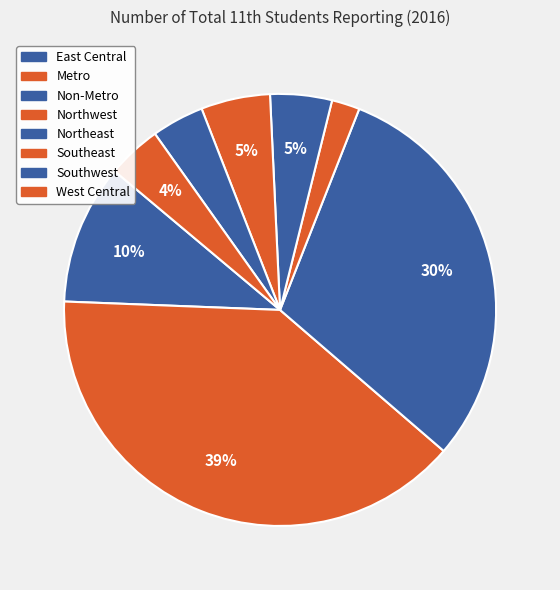

How many slices are in this pie chart?

8